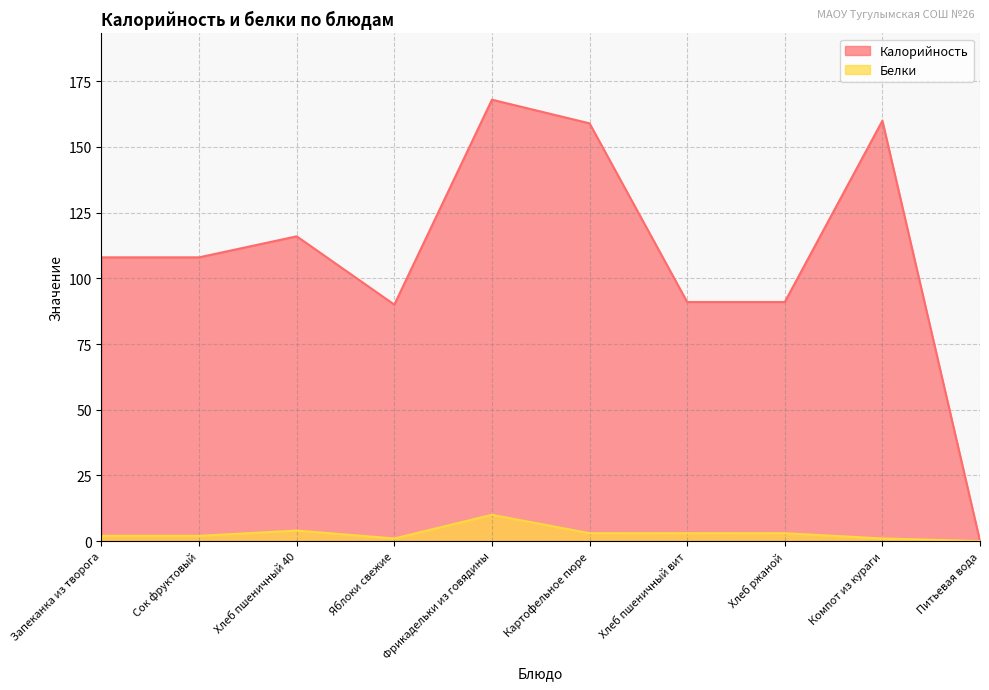

Which category has the highest value in the Белки series?

Фрикадельки из говядины